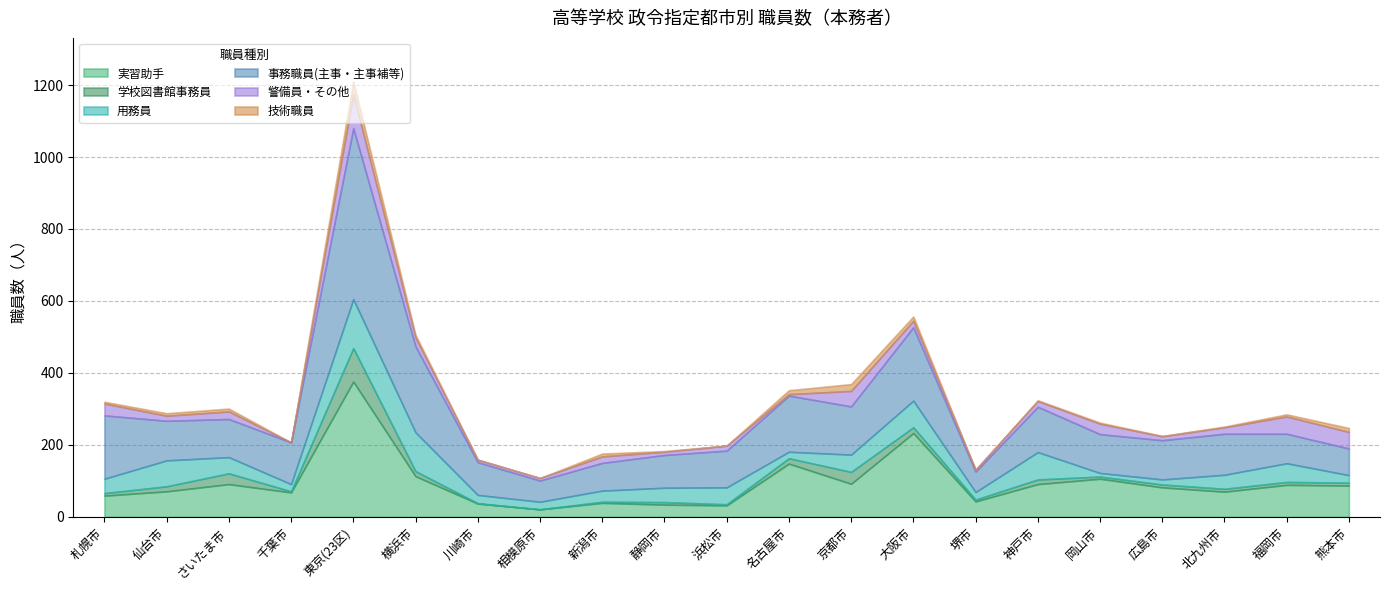

In 実習助手, how many points are lower than both neighbors (excluding endpoints)?

6